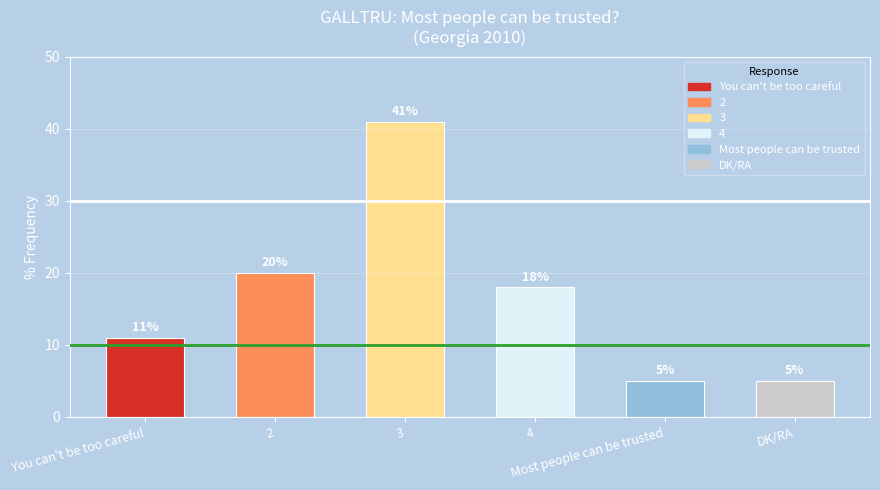

Reading right to left, list all the values displayed in this chart.

DK/RA=5	Most people can be trusted=5	4=18	3=41	2=20	You can't be too careful=11